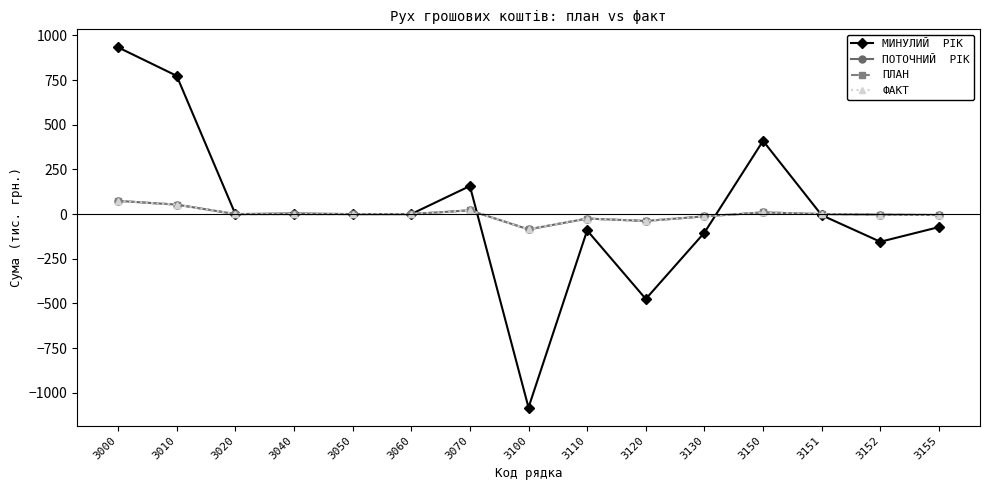

Is this an area chart (filled region under the line)?

No